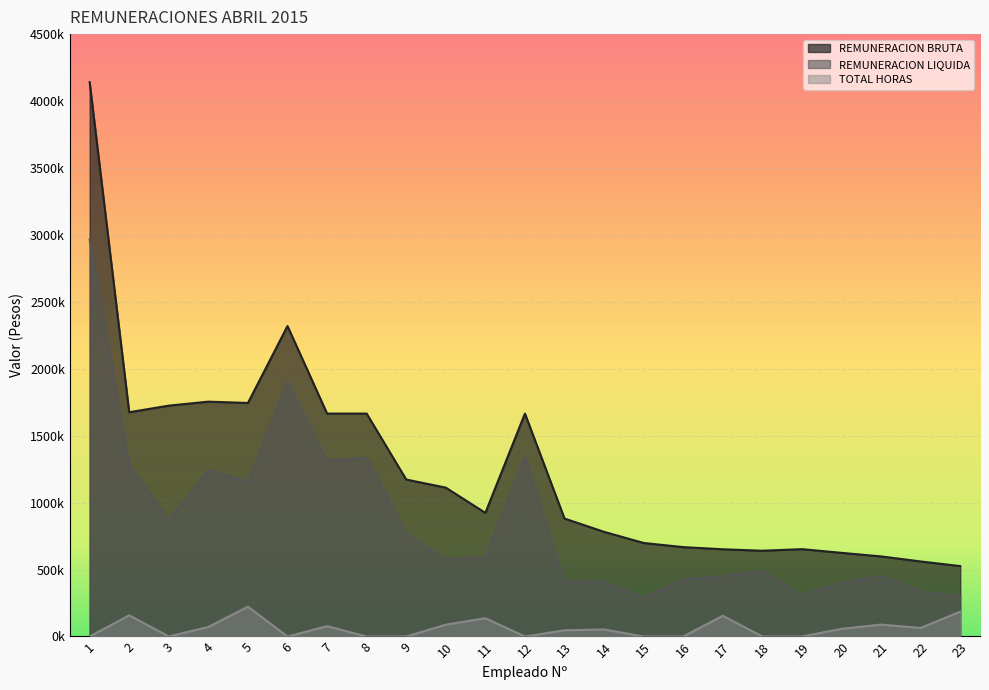

What is the difference between the highest and lowest values at 22?

496637